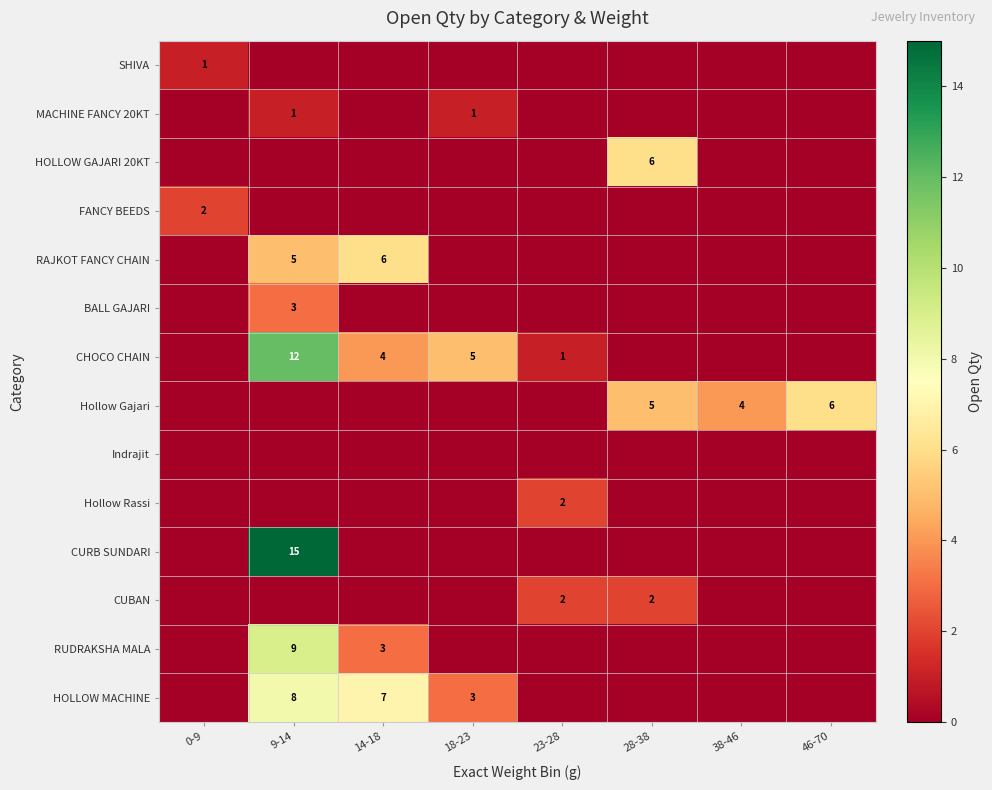

The HOLLOW MACHINE series shows 2 at 18-23. True or false?

False